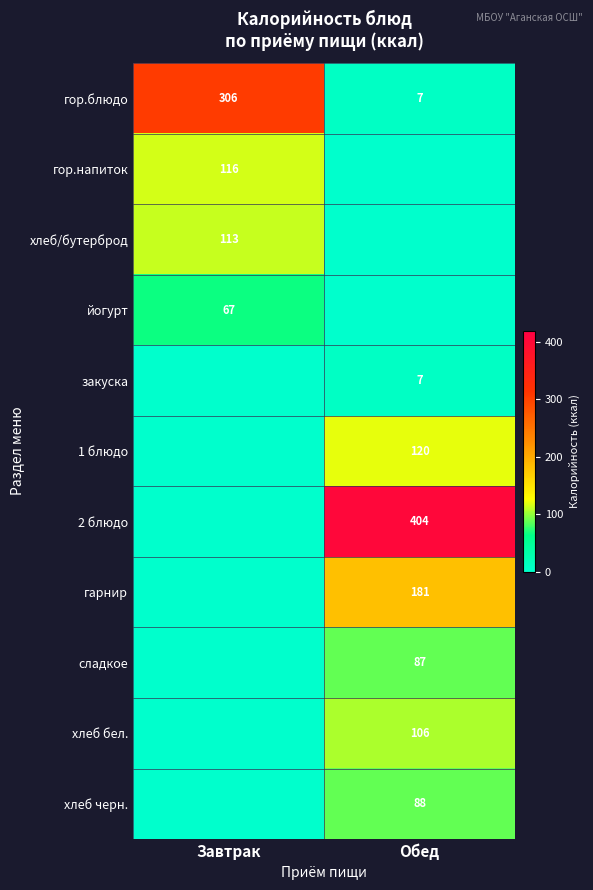

Is it true that хлеб бел. equals 160 at Обед?

False